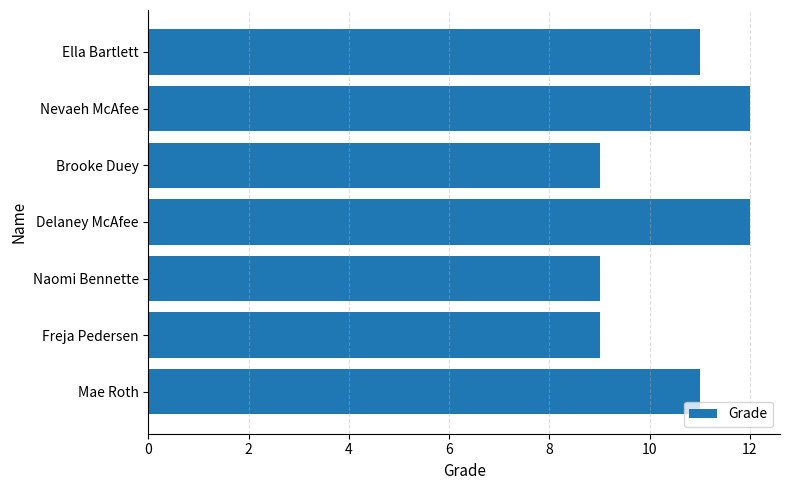

Reading top to bottom, what are all the values shown in this chart?

Ella Bartlett=11	Nevaeh McAfee=12	Brooke Duey=9	Delaney McAfee=12	Naomi Bennette=9	Freja Pedersen=9	Mae Roth=11